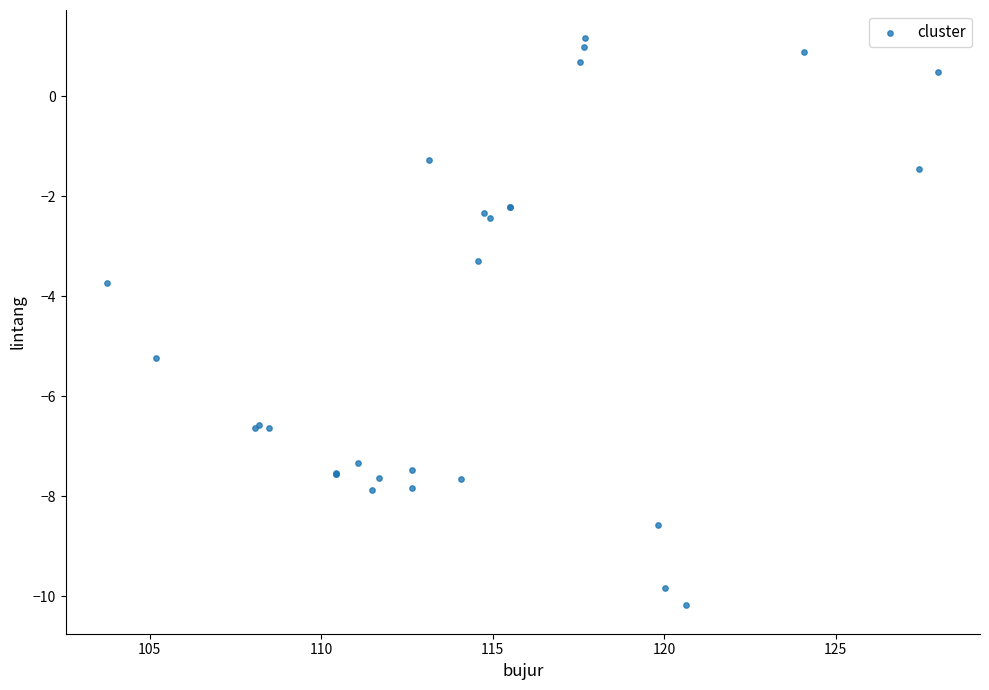

What Y value in the scatter plot is closest to -4?

-3.7